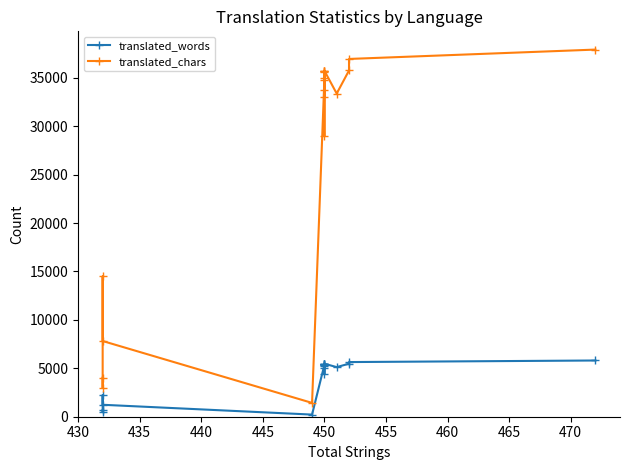

What are all the series names shown in the legend?

translated_words, translated_chars